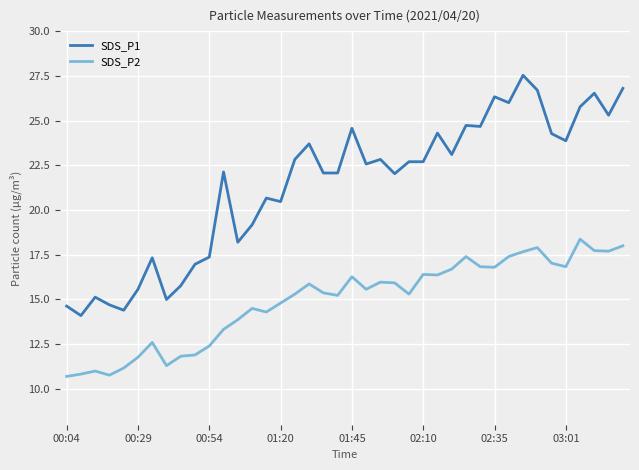

What is the difference between the maximum and second lowest values in the SDS_P1 series?

13.1